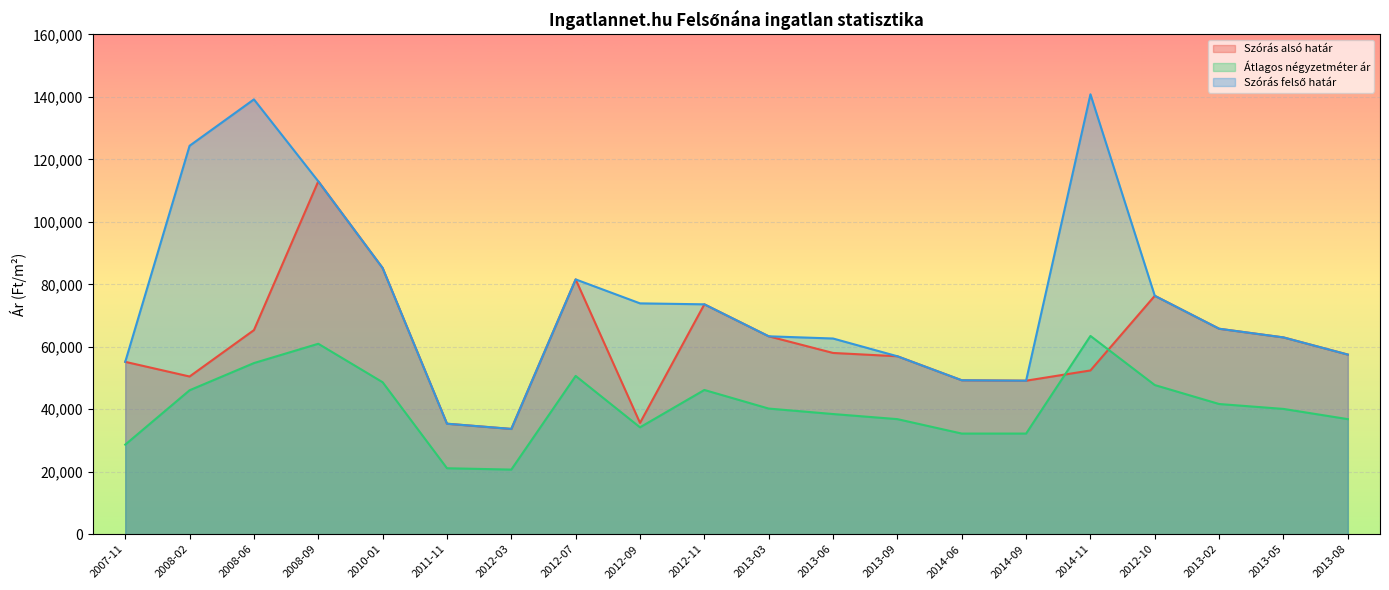

Which series changed the most between 2008-02 and 2008-06?

Szórás alsó határ